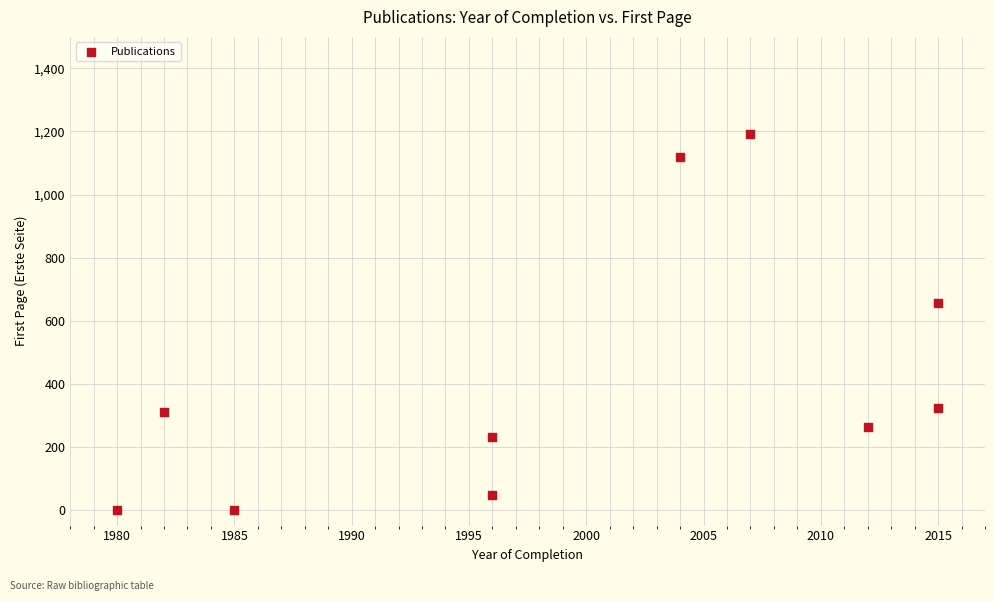

What is the range of X values (max minus min)?

35